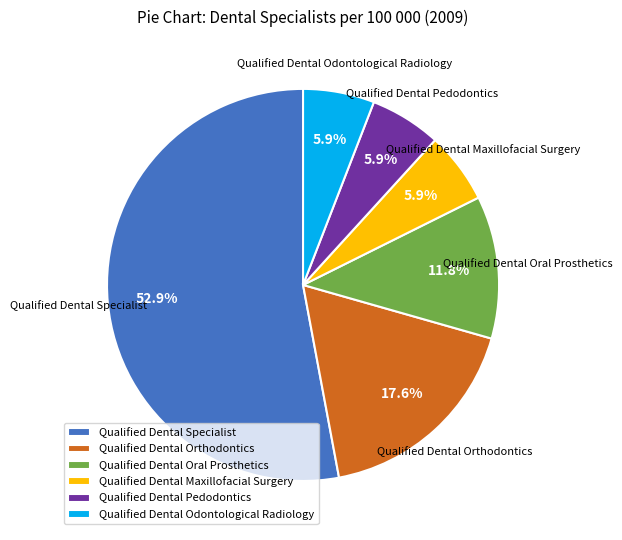

How many slices are in this pie chart?

6